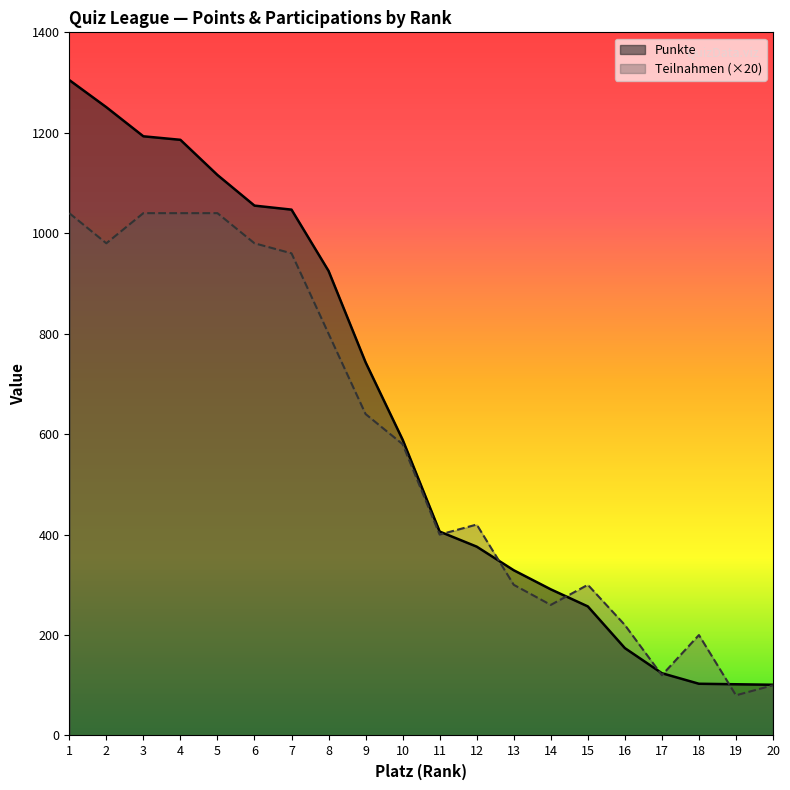

True or false: Punkte and Teilnahmen intersect in this chart.

True